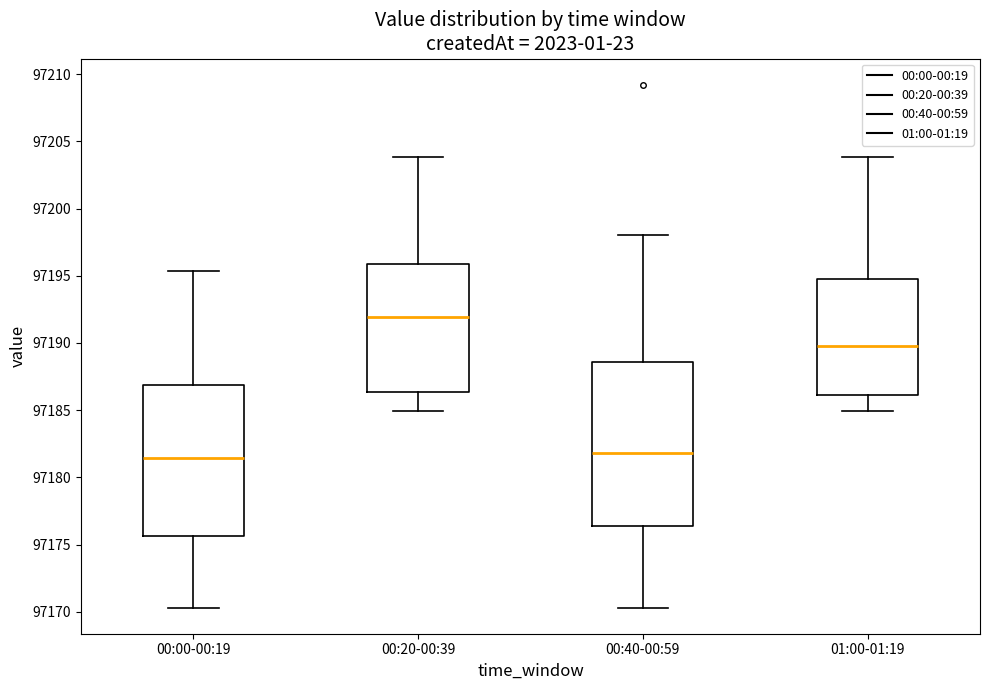

Which box is the tallest, from its lower edge to its upper edge?

00:40-00:59